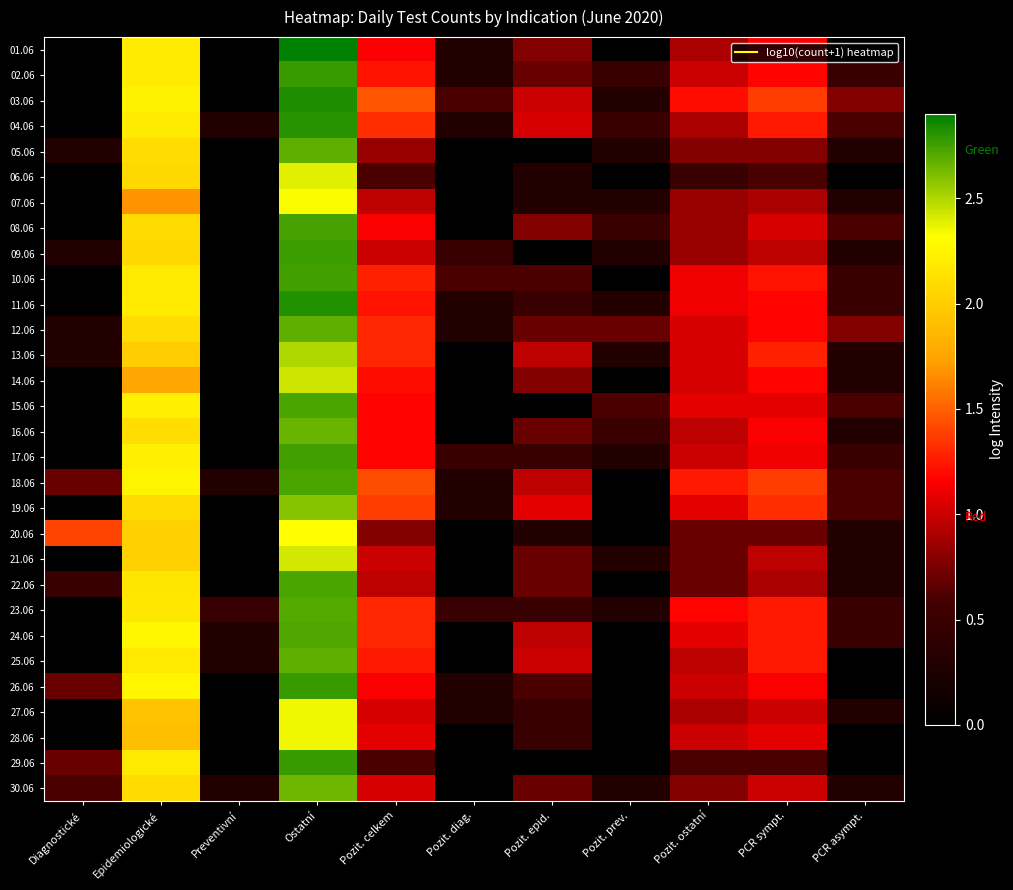

Which series has the widest spread of values?

01.06